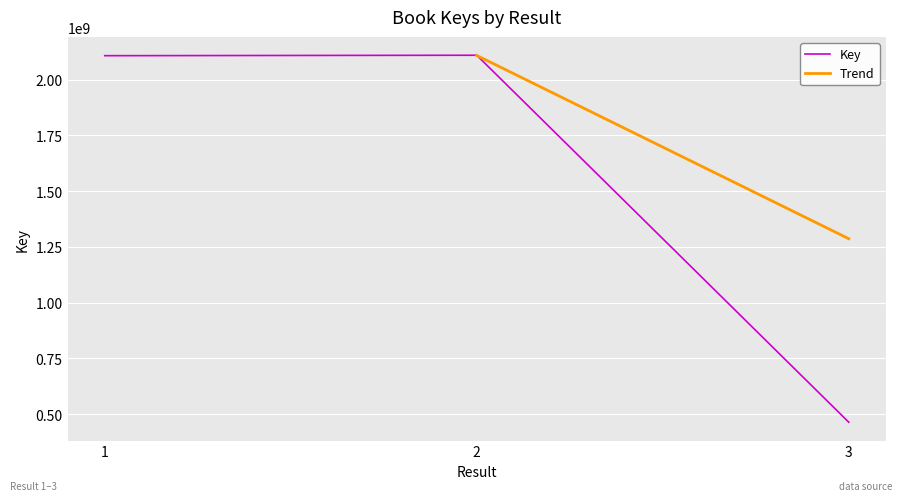

At which category does the chart reach its peak across all series?

2